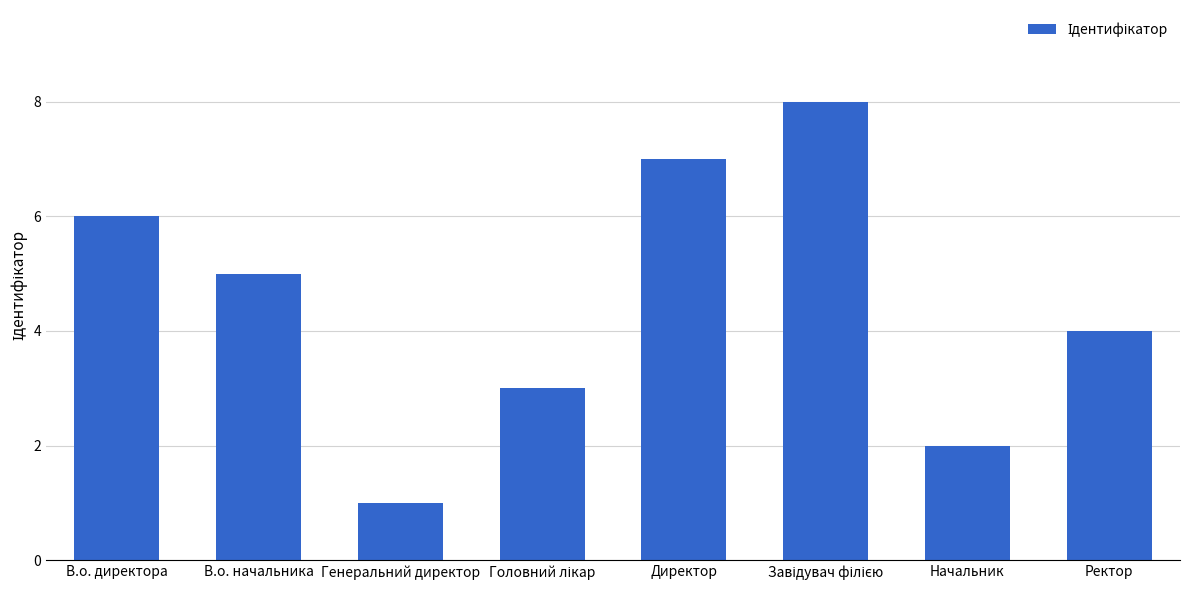

True or false: the data shows 2 at Начальник.

True